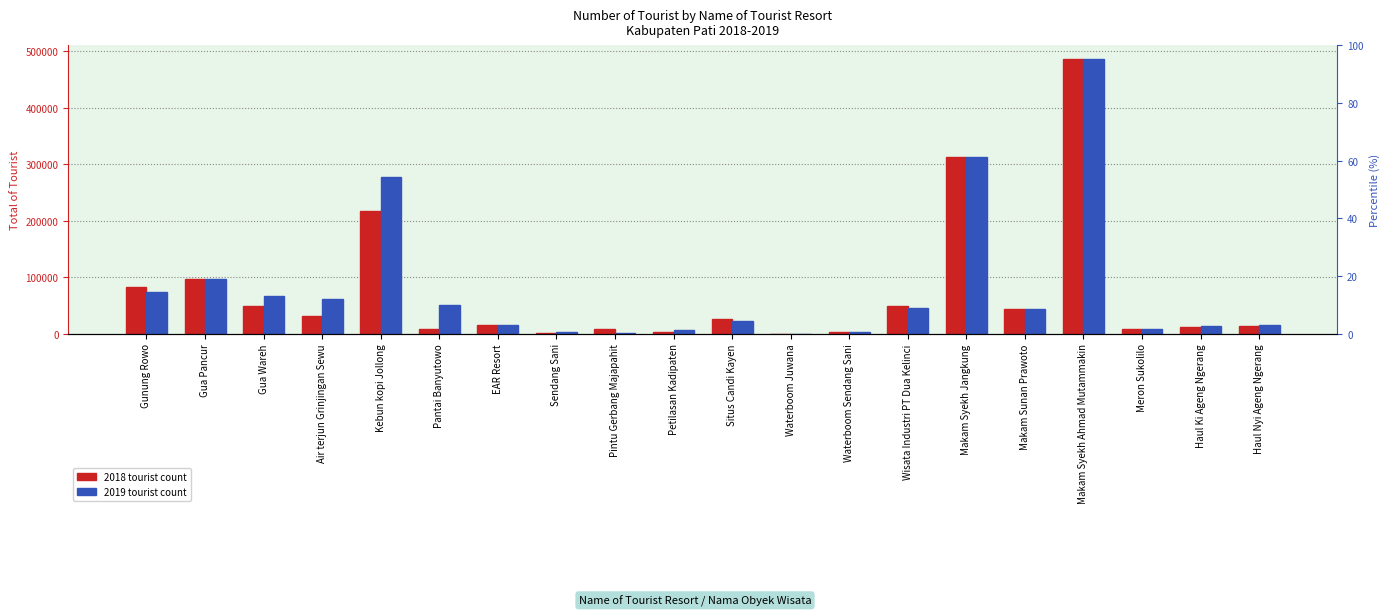

Rank the series by their average value, from lowest to highest.

2018, 2019